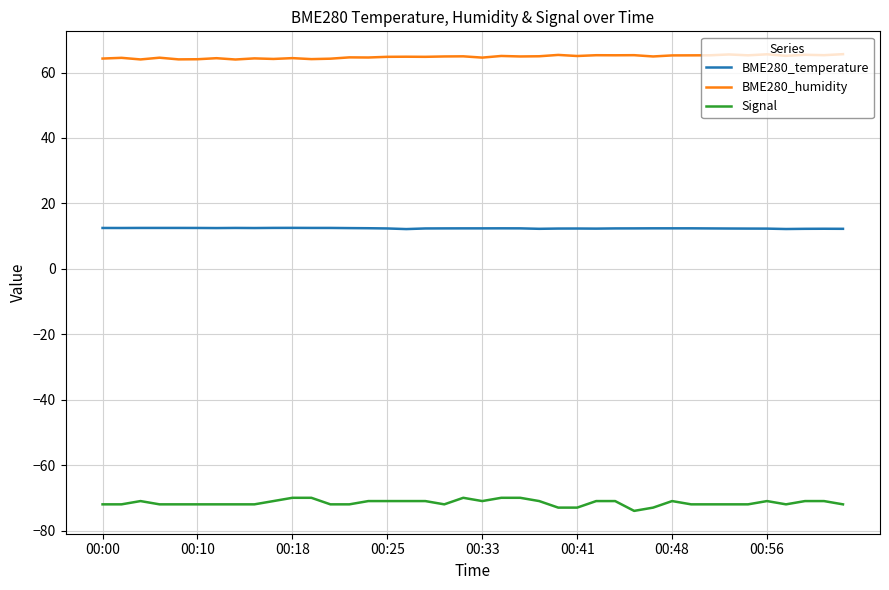

Which series has the largest range (max minus min)?

Signal